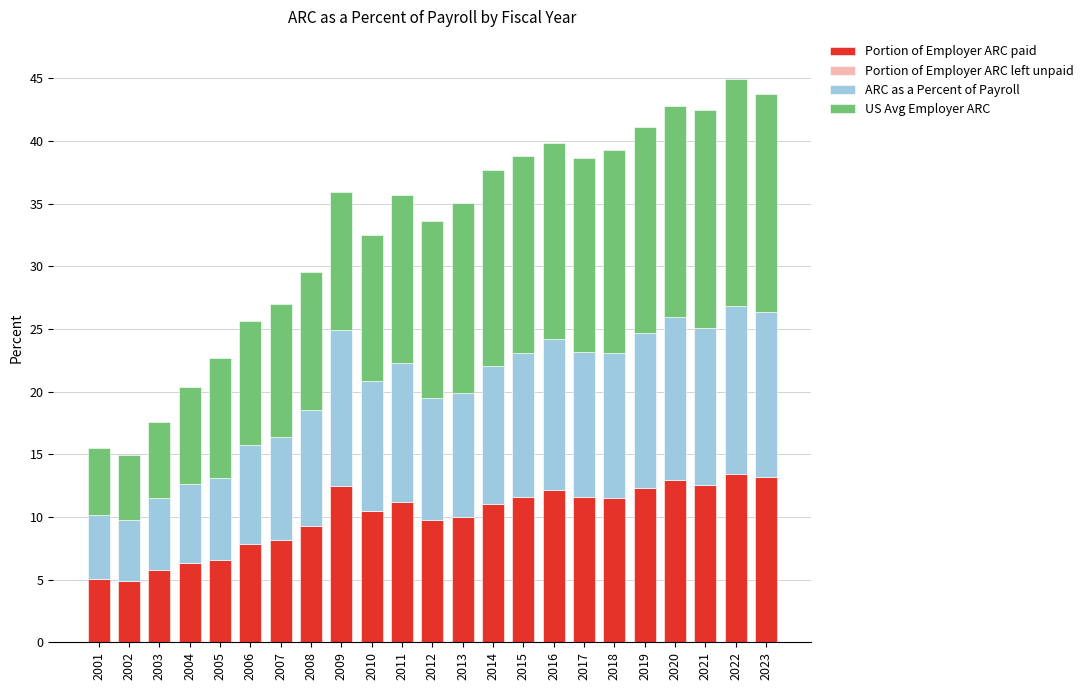

Count the number of categories in the chart.

23